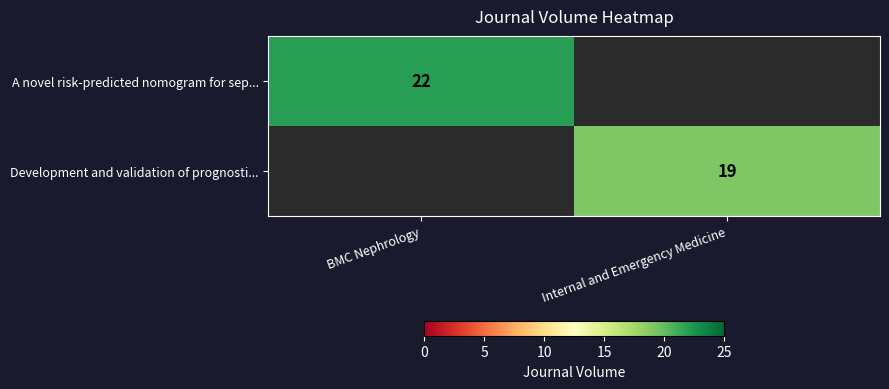

What is the average value of the row_0 series?

11